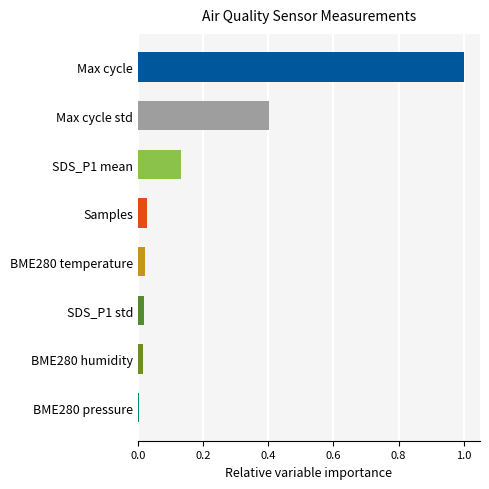

What is the change in value from Max cycle std to Max cycle?

+0.6